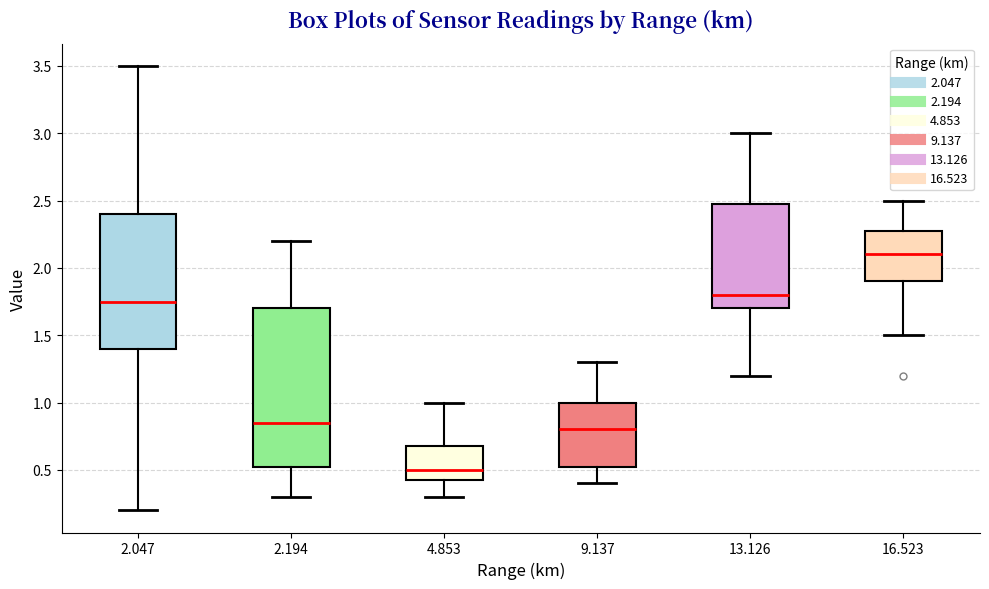

Where does the lower whisker of the box at x = 2.194 end on the y-axis? The values are not printed on the chart, so give them approximately, as read against the axis.

0.30